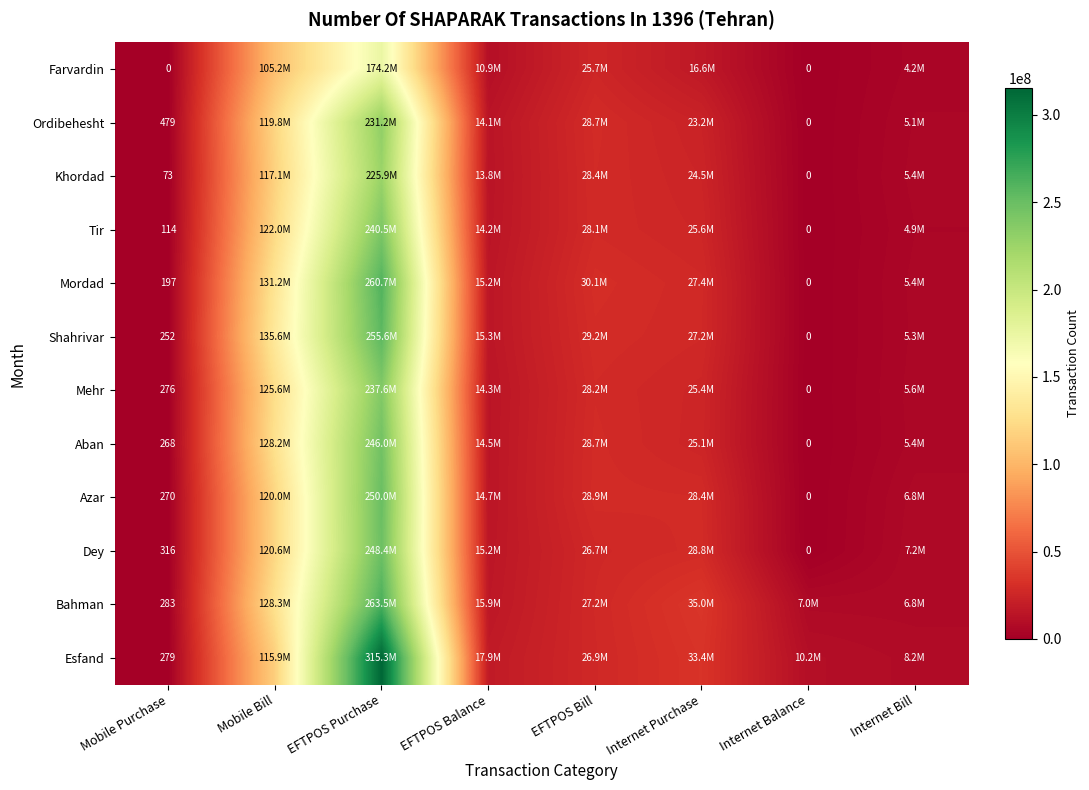

Is it true that Dey equals 493 at Mobile Purchase?

False